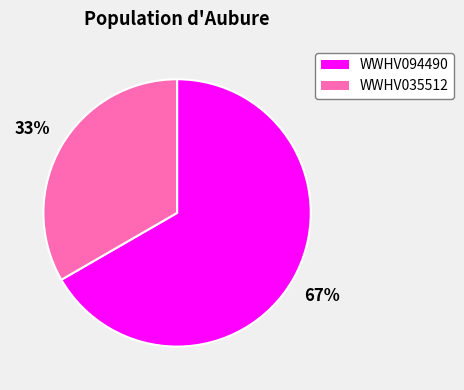

To the nearest percent, what is the average slice percentage?

50%